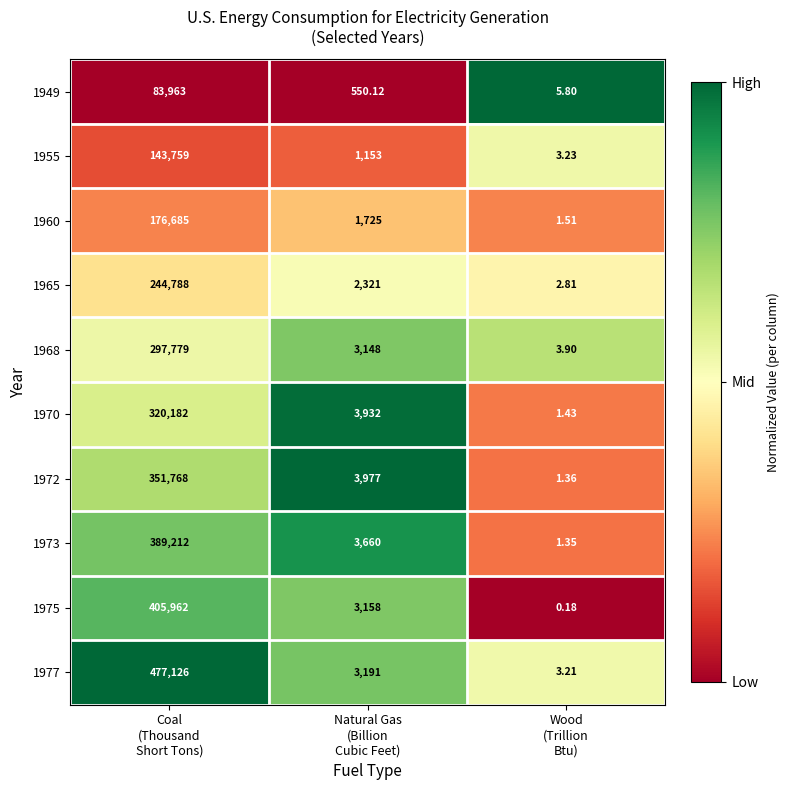

Which series has the largest total across all categories?

1977